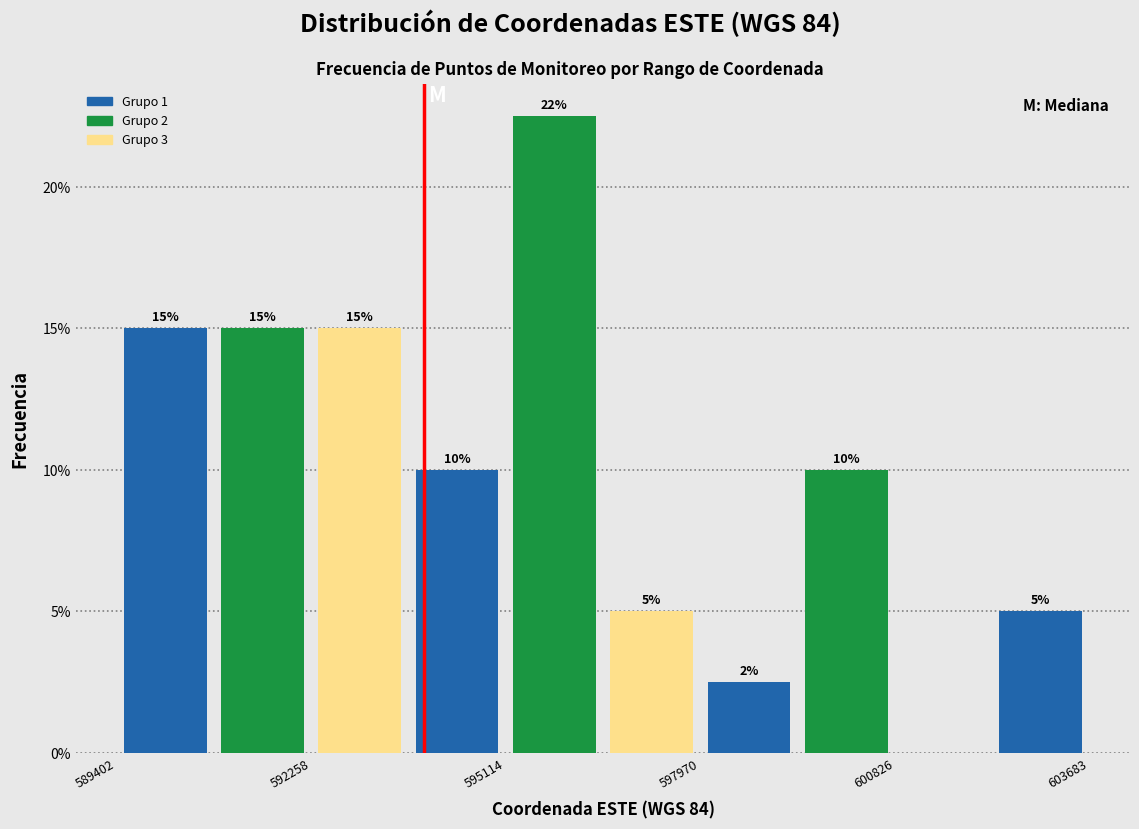

Around what value on the x-axis is the tallest bar? Give the approximate position of its centre, as read against the axis.

596000